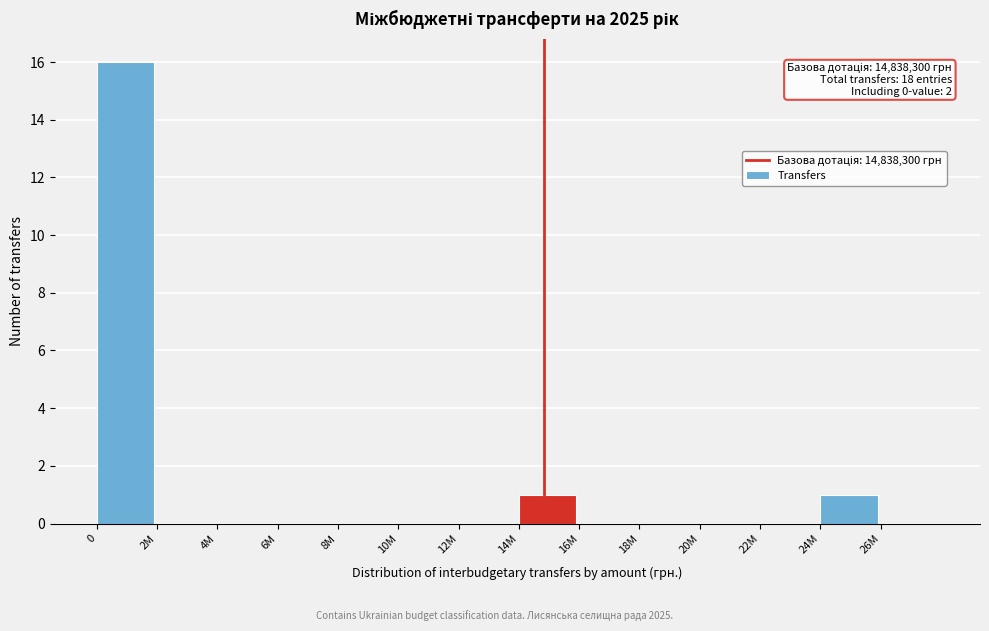

Reading left to right, transcribe all the data shown in this chart.

0=16	2M=0	4M=0	6M=0	8M=0	10M=0	12M=0	14M=1	16M=0	18M=0	20M=0	22M=0	24M=1	26M=0